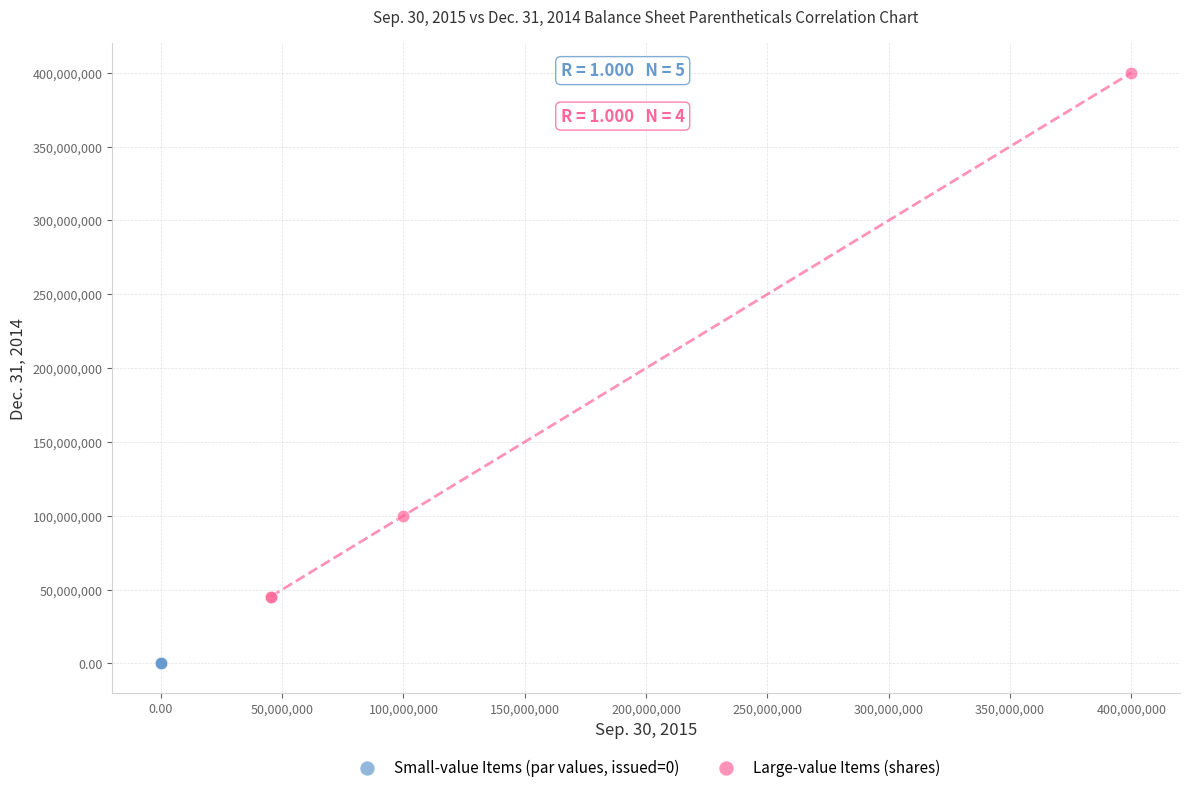

Which series contains the highest Y value?

Large-value Items (shares)